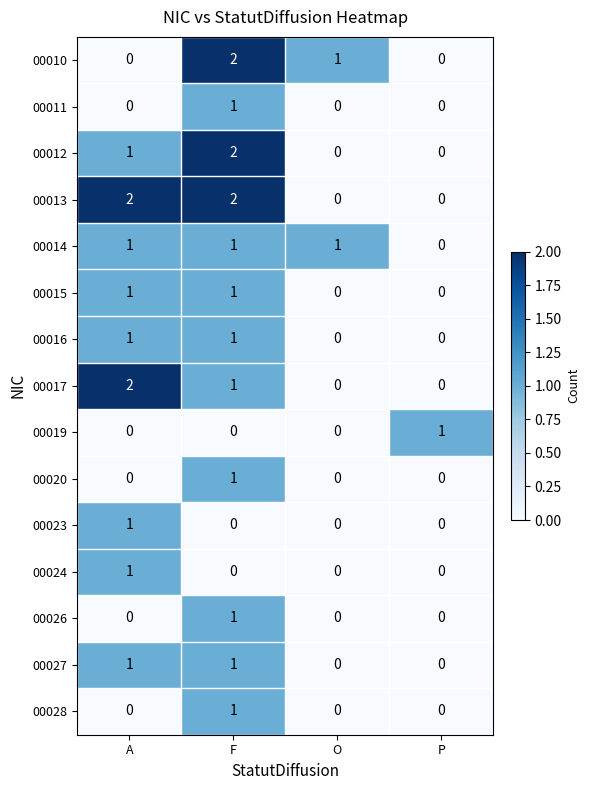

How many positive values does the 00011 series have?

1